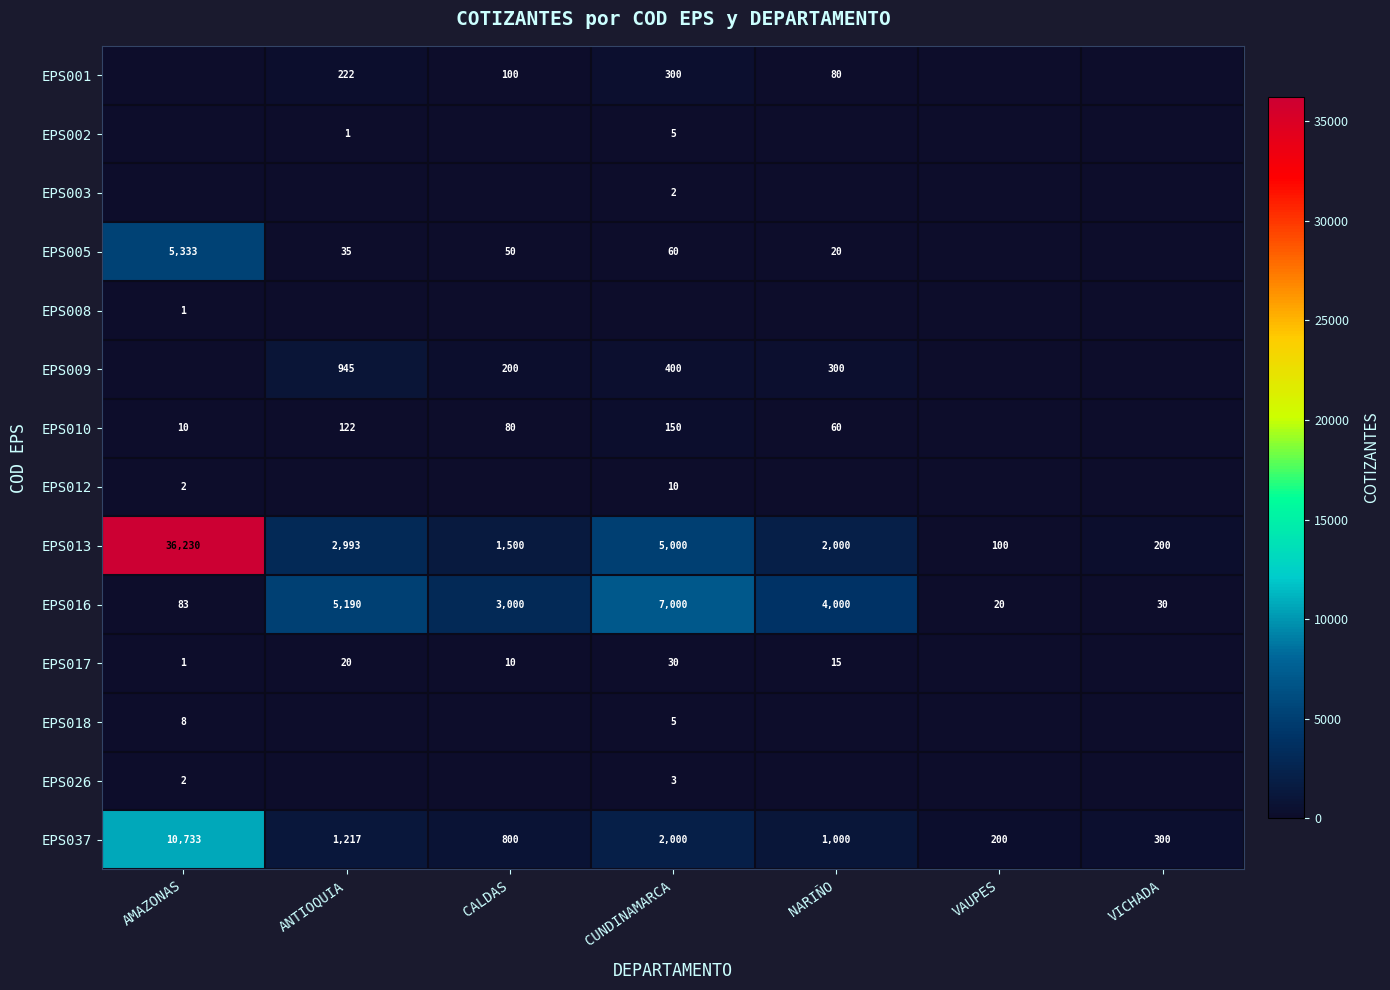

What is the highest value of the EPS013 series?

36230